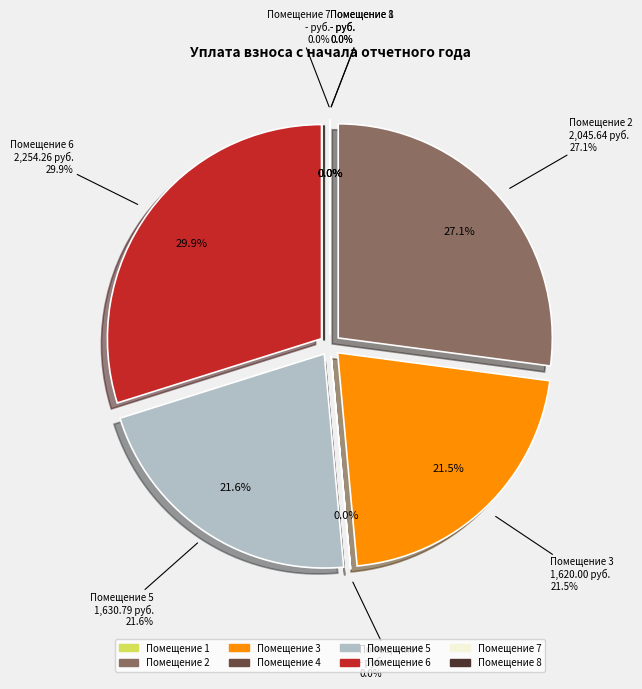

Between 3 and 8, which is larger?

3